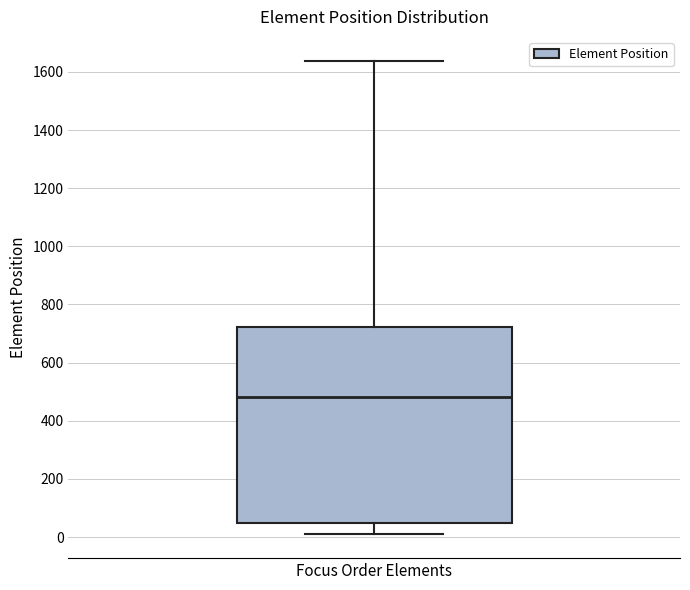

Read this box plot against the y-axis: the position of the median line, the range covered by the box, and the ends of both whiskers. The values are not printed on the chart, so give them approximately, as read against the axis.

median 480, box 40 to 720, whiskers 0 to 1640